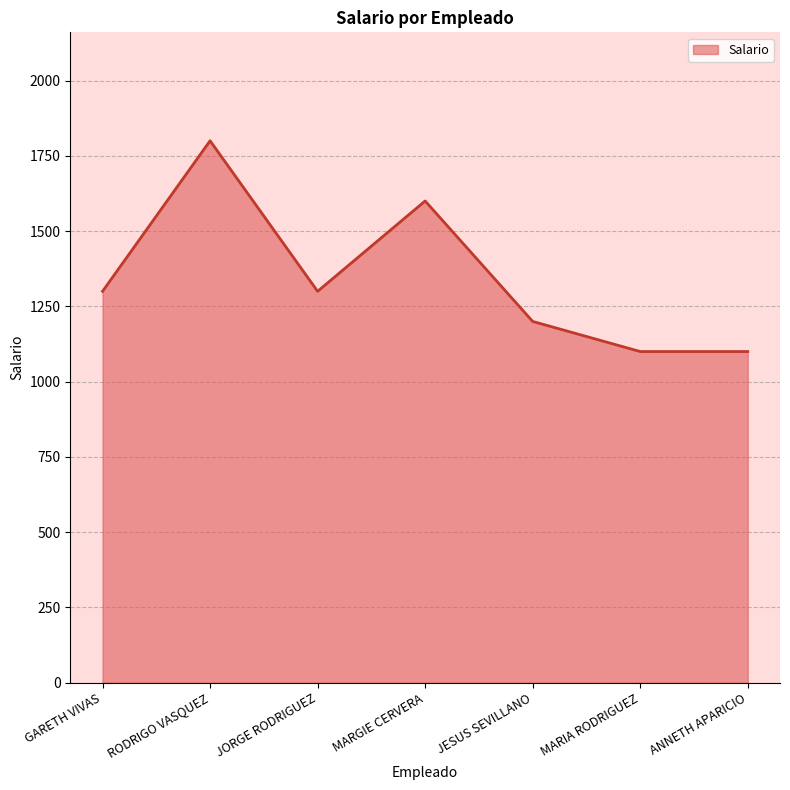

What position from the right is JESUS SEVILLANO?

3